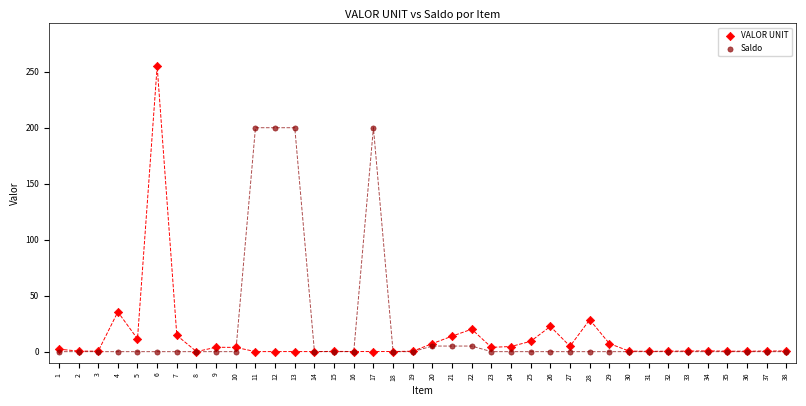

What are all the series names shown in the legend?

VALOR UNIT, Saldo